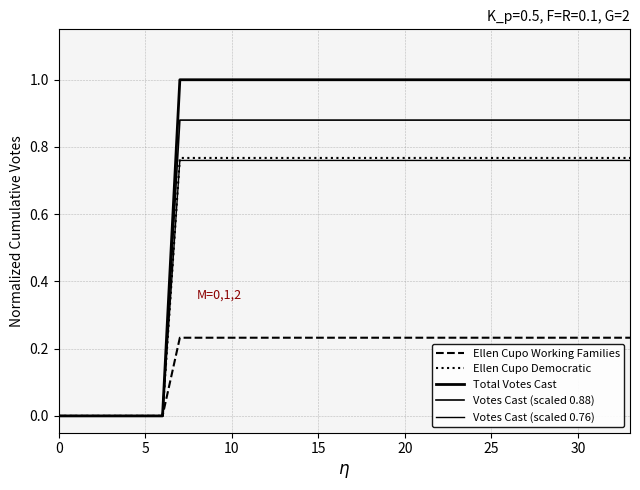

How many lines are shown in the chart?

5